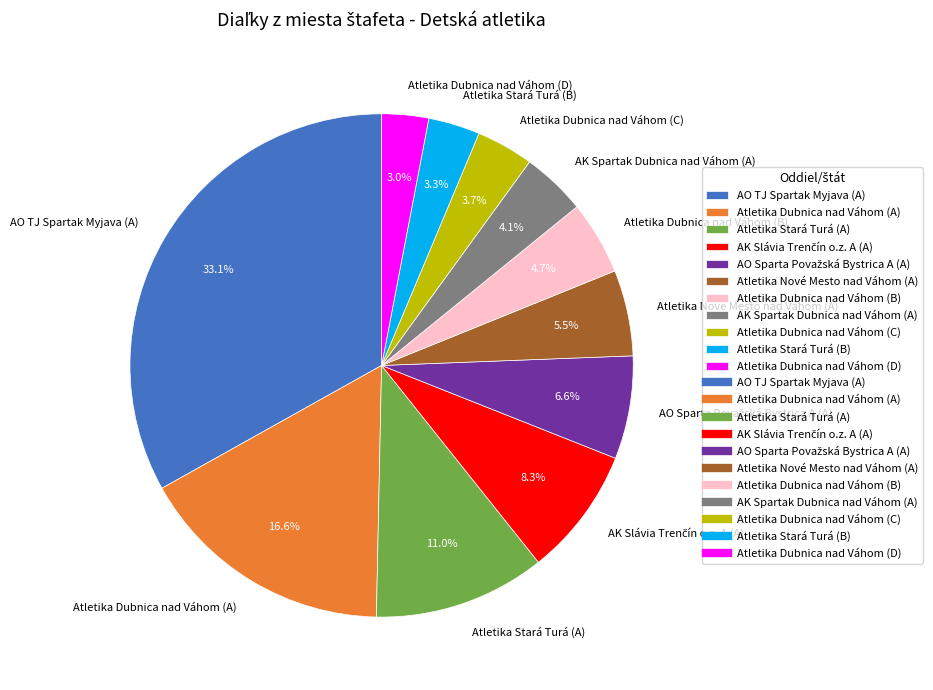

Which slice is the largest?

AO TJ Spartak Myjava (A)